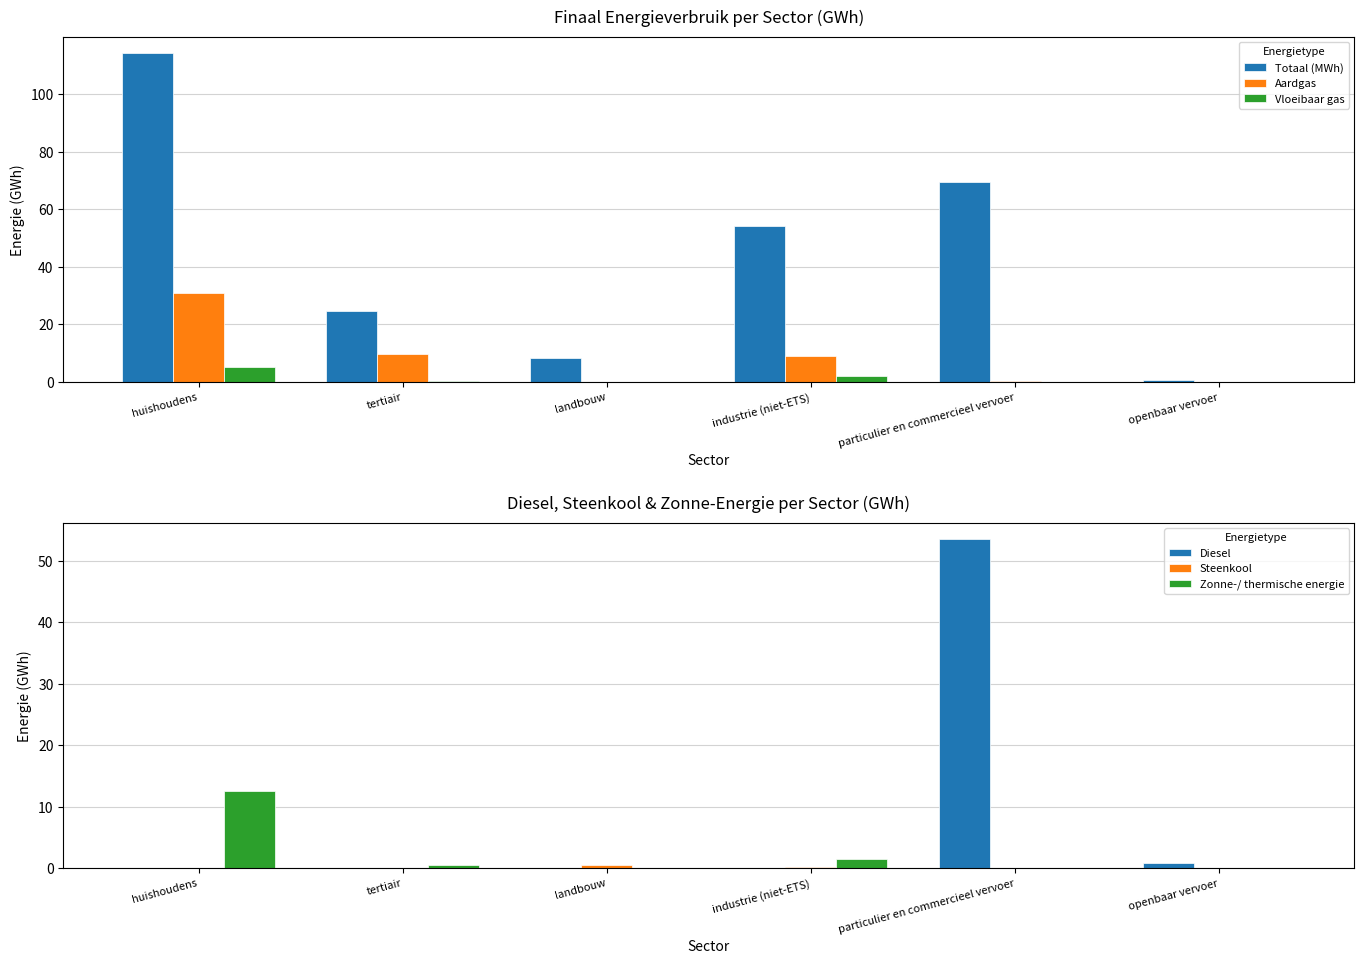

What is the value of the Aardgas bar at the 3rd from the left?

0.1